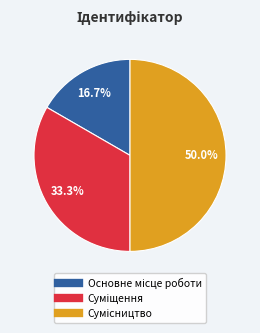

The Основне місце роботи slice represents 2% of the pie. True or false?

False